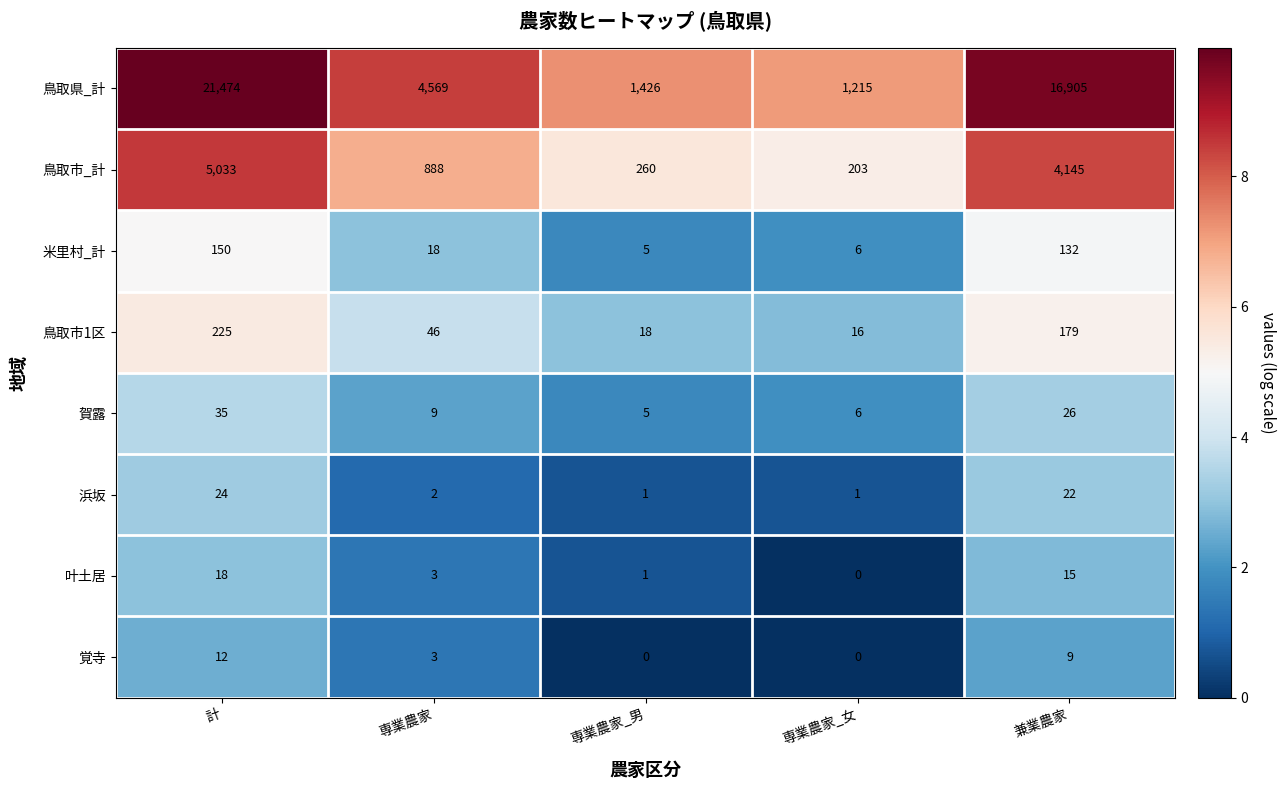

Which label corresponds to the largest value in the chart?

計